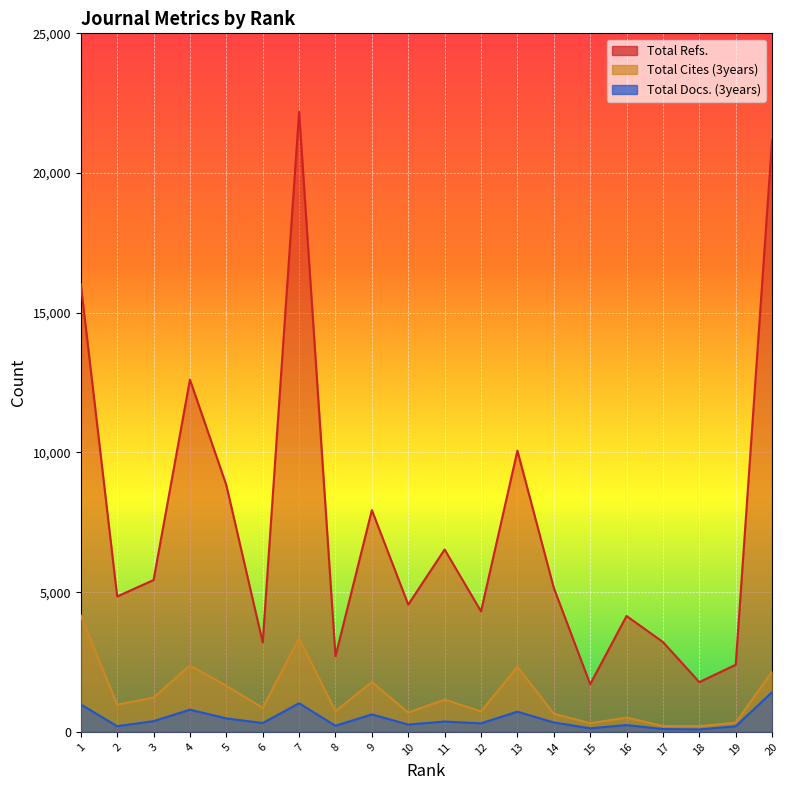

Rank the series at 20 from highest to lowest value.

Total Refs., Total Cites (3years), Total Docs. (3years)